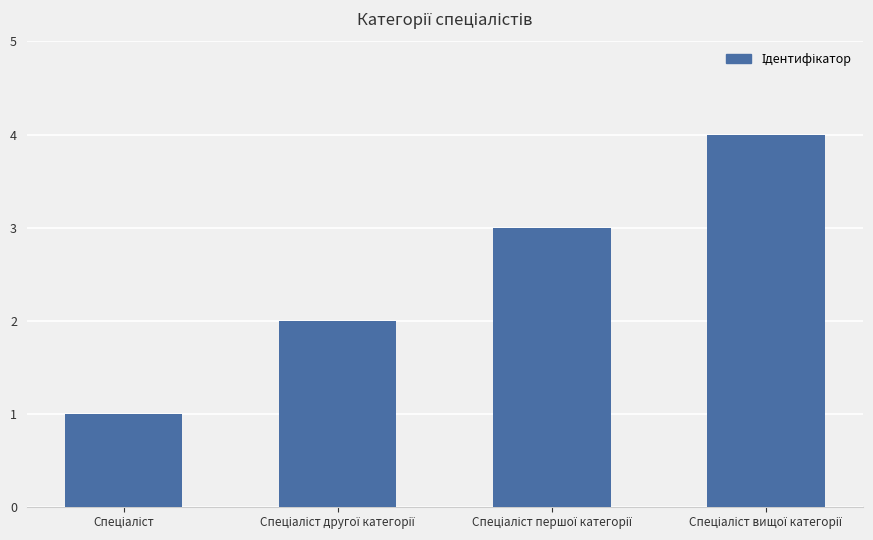

What is the maximum value shown in the chart?

4